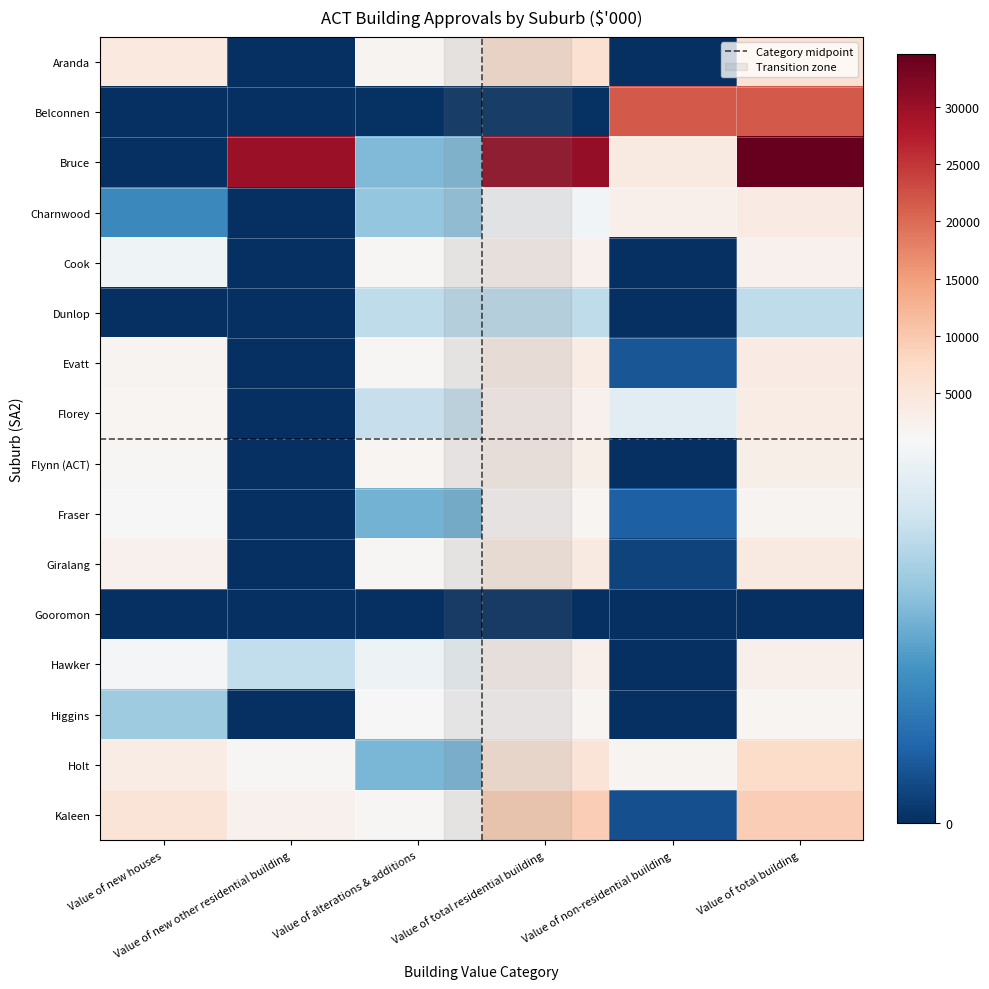

At which category is the sum across all series the highest?

Value of total building